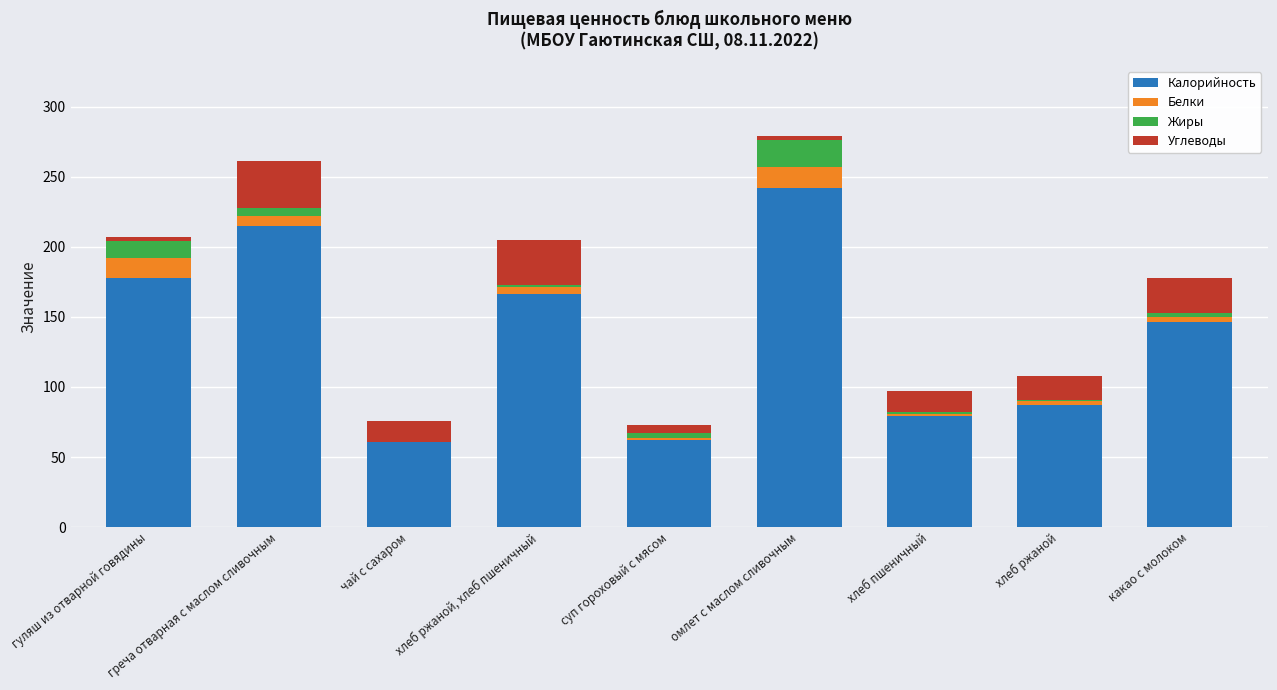

At which label does Калорийность reach its peak?

омлет с маслом сливочным